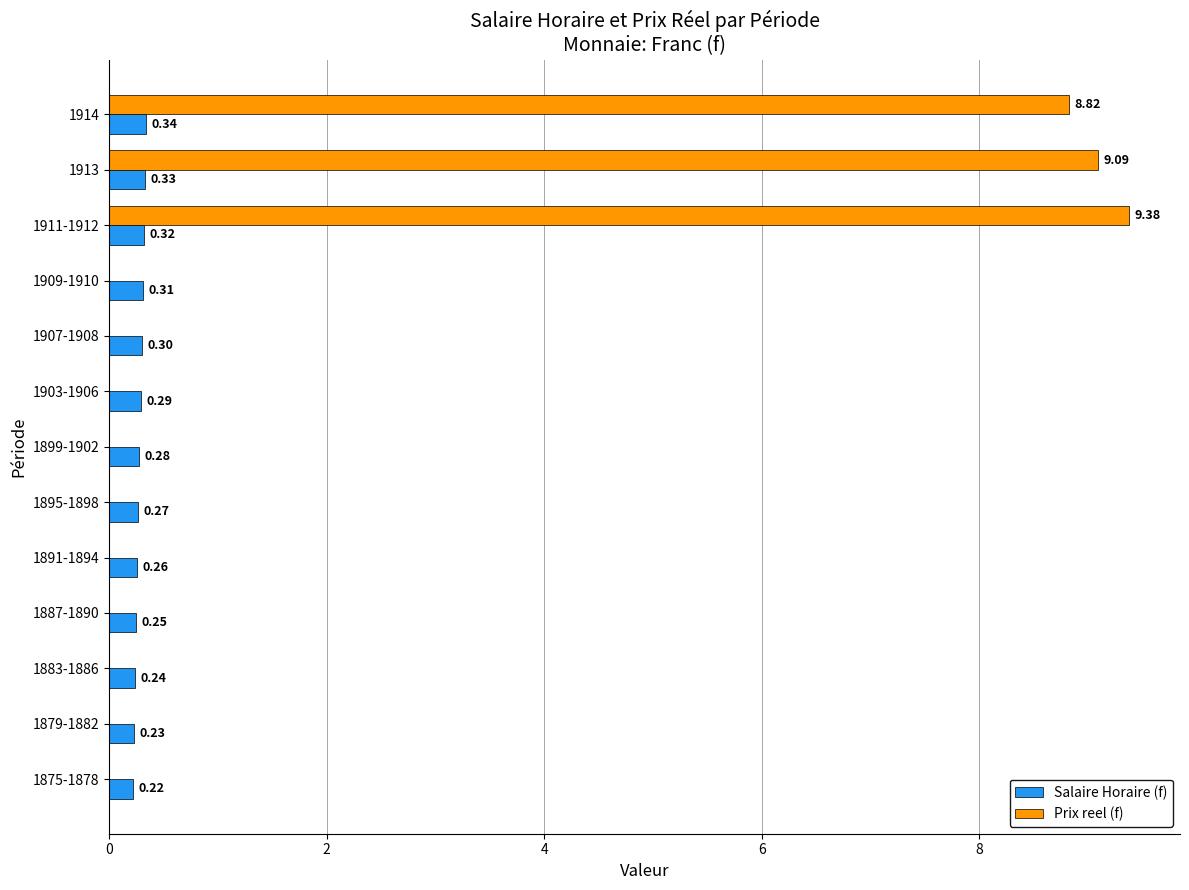

What is the total value across all series at 1895-1898?

0.3